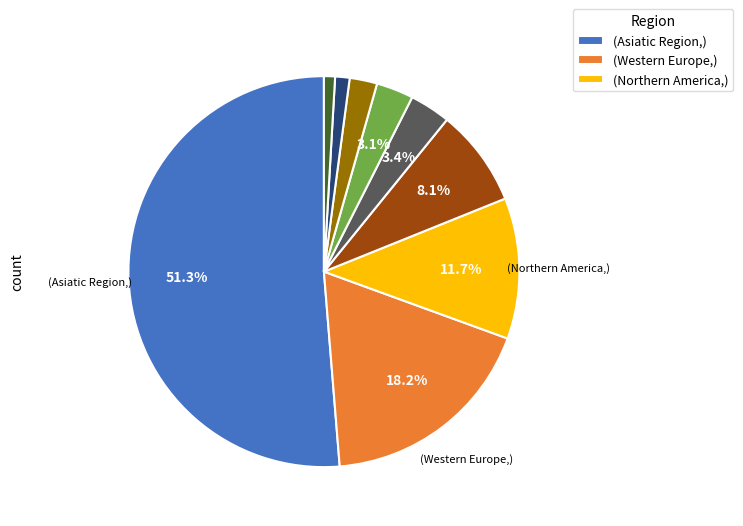

Does any single category account for the majority?

Yes